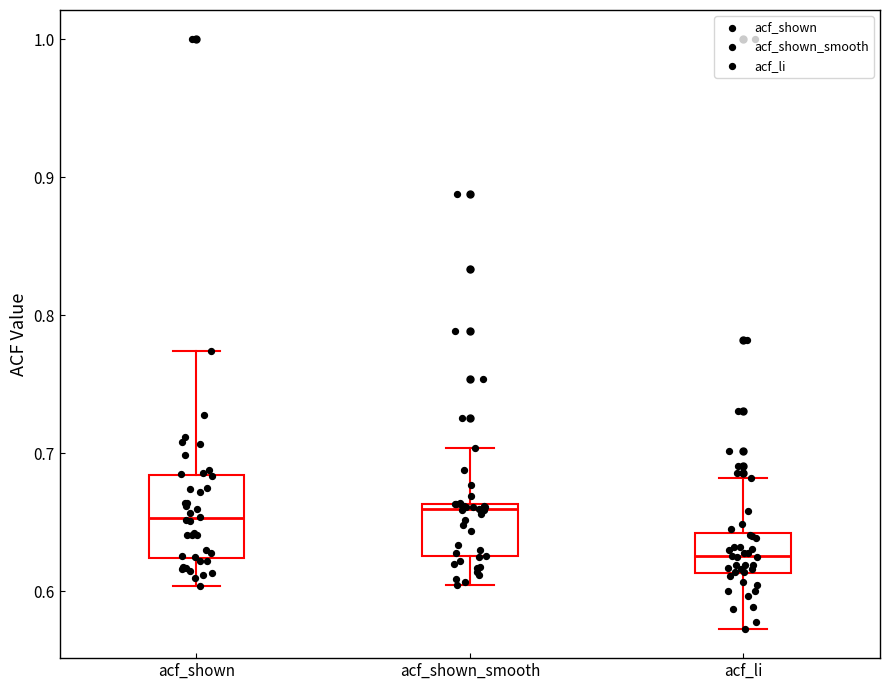

Where is the upper edge of the box for acf_li on the y-axis? The values are not printed on the chart, so give them approximately, as read against the axis.

0.64